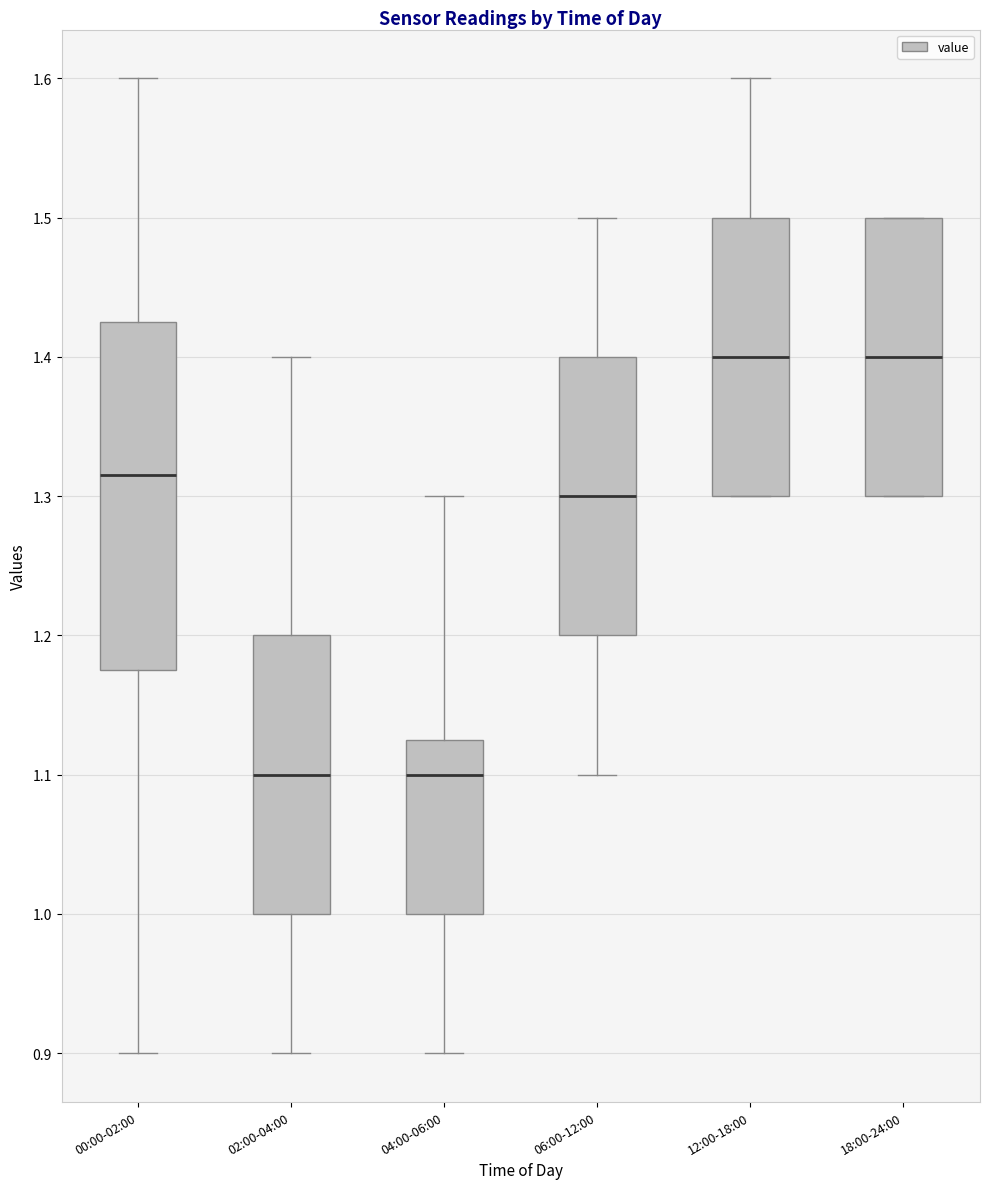

Comparing the boxes themselves (not the whiskers), which one is the tallest?

00:00-02:00